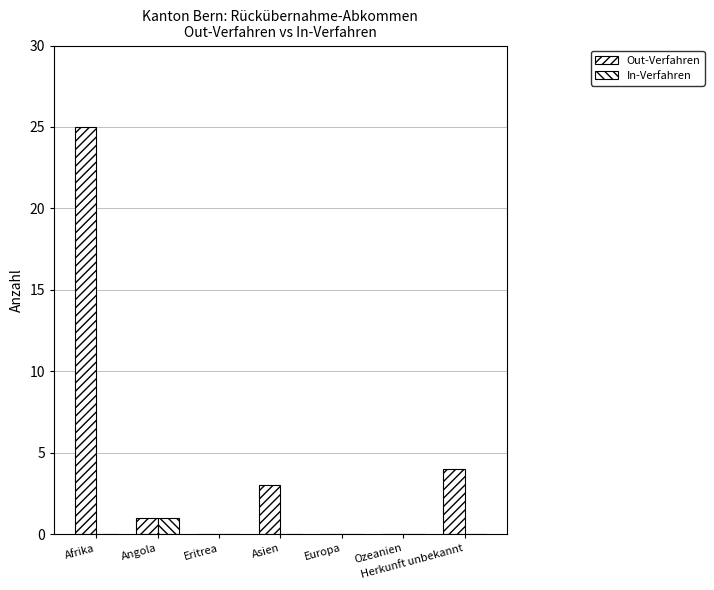

Are the bars horizontal?

No